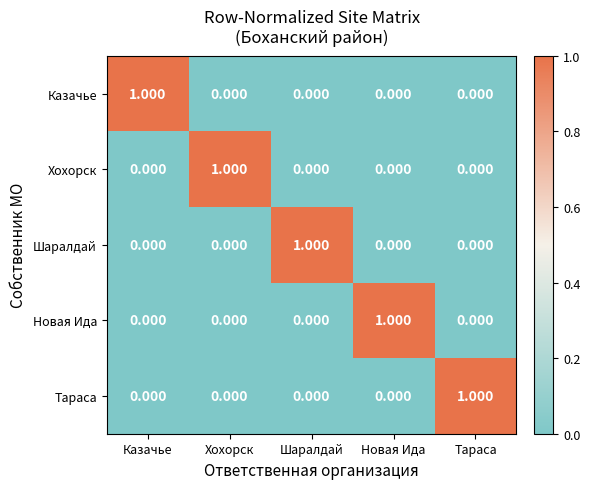

Which category has the highest value in the Новая Ида series?

Новая Ида